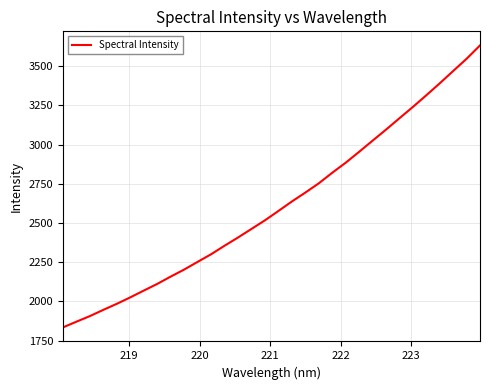

What is the maximum value shown in the chart?

3632.1